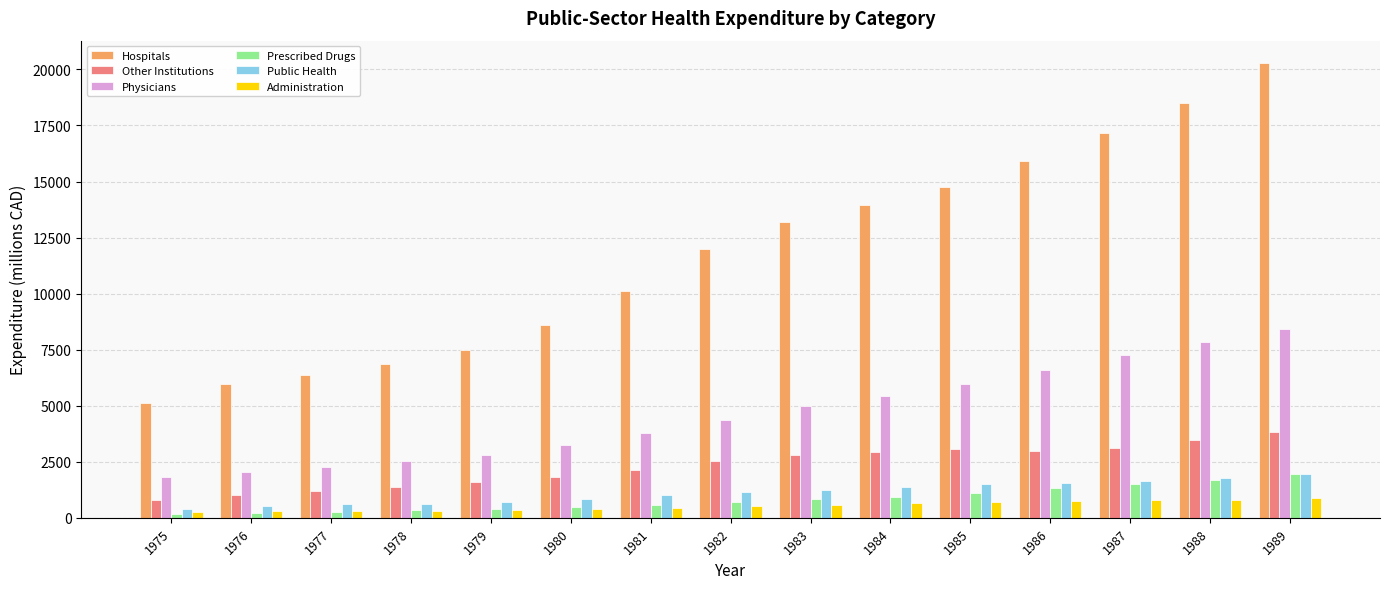

How many categories are shown in the chart?

15